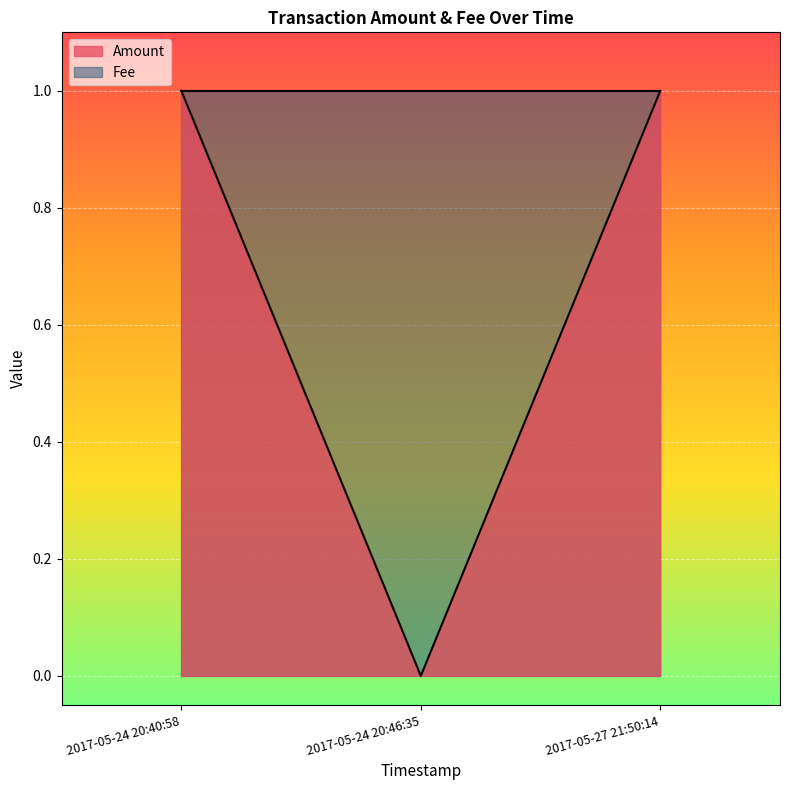

Is it true that Amount equals 1 at 2017-05-27 21:50:14?

True